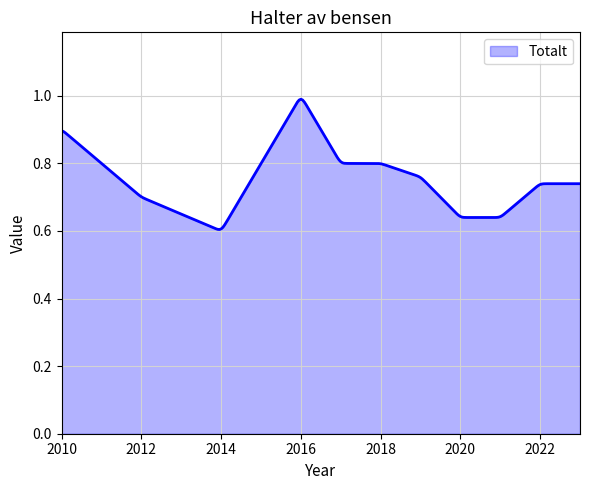

What is the difference between the maximum and minimum values?

0.4